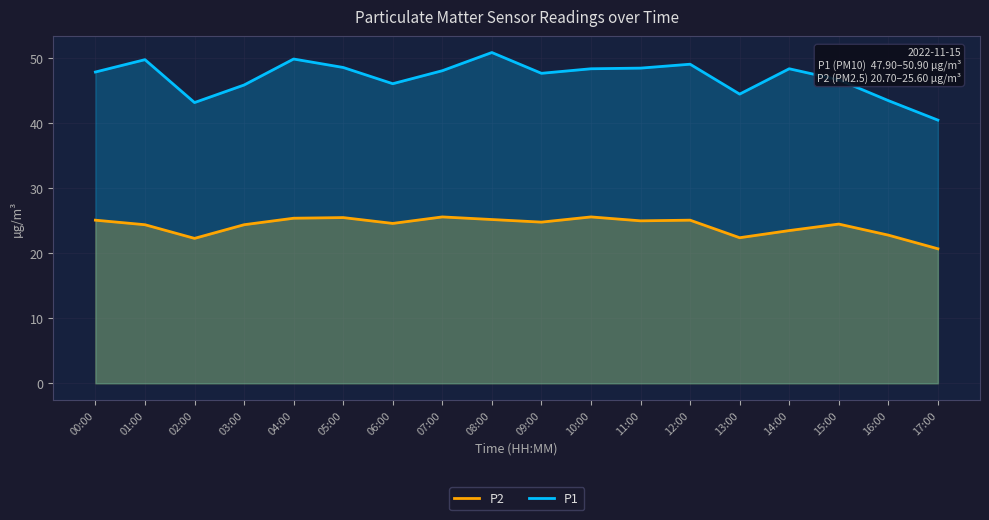

Count the number of data series in this chart.

2